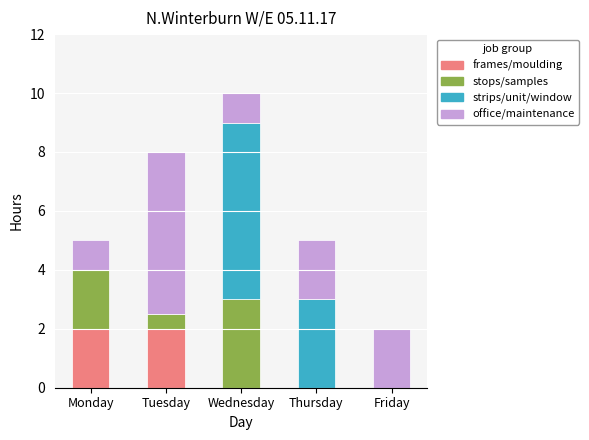

What is the total value across all series at Wednesday?

10.0